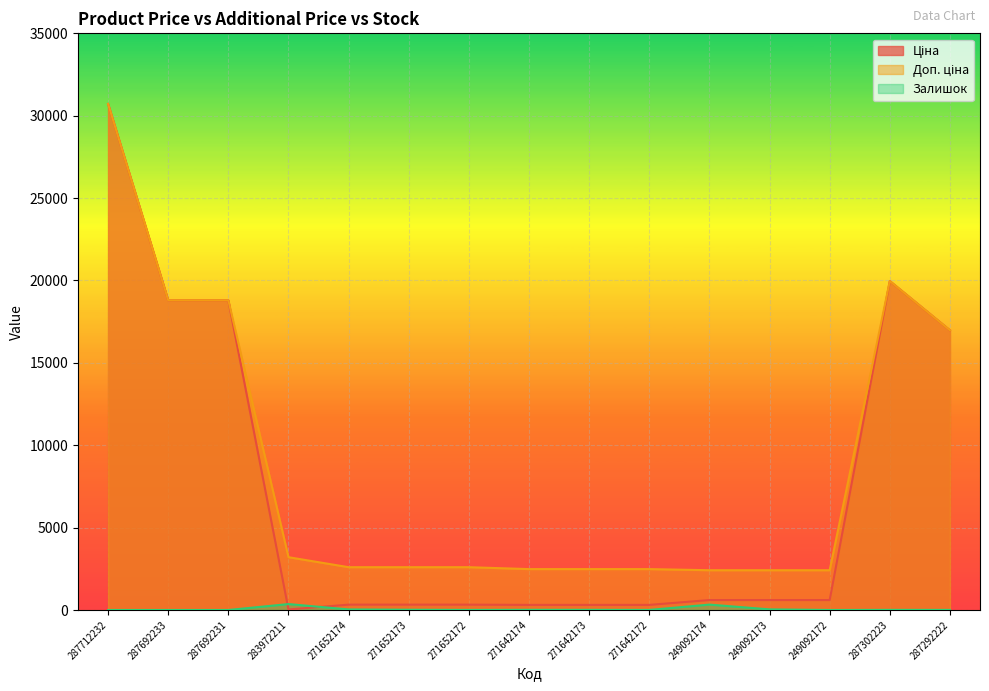

At which label is Ціна closest to 15374?

287292222